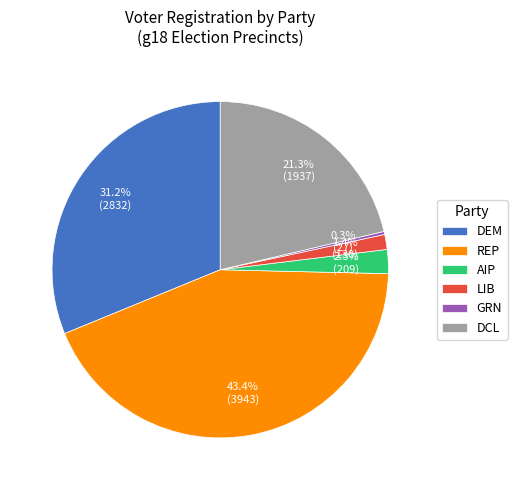

What percentage is NOT represented by GRN?

99.7%